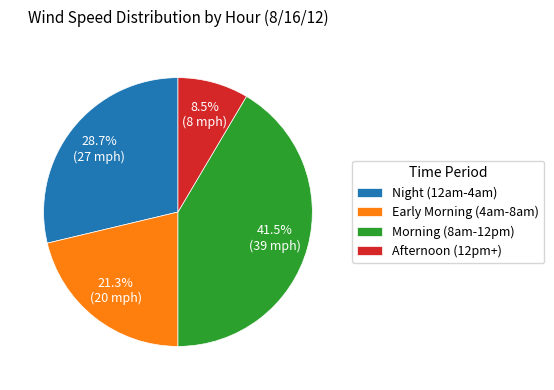

To the nearest percent, what is the difference between the largest and smallest slice percentages?

33%